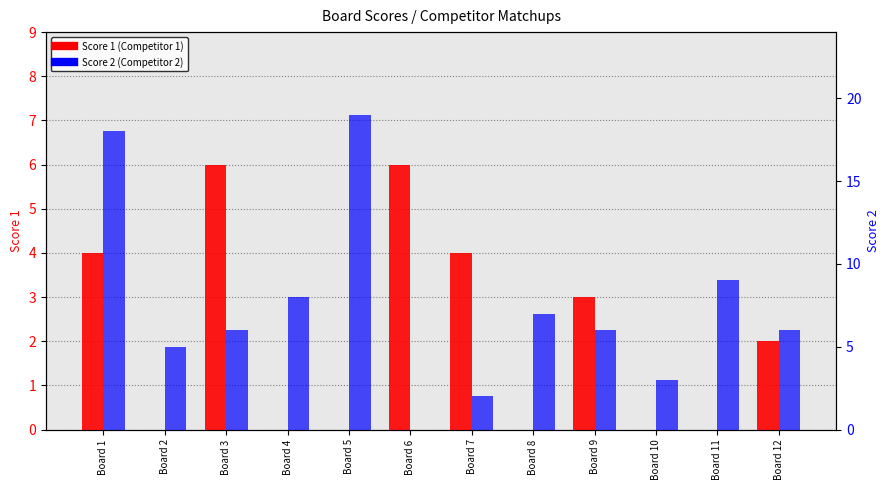

What is the value of the Score 2 bar at the 1st from the left?

18